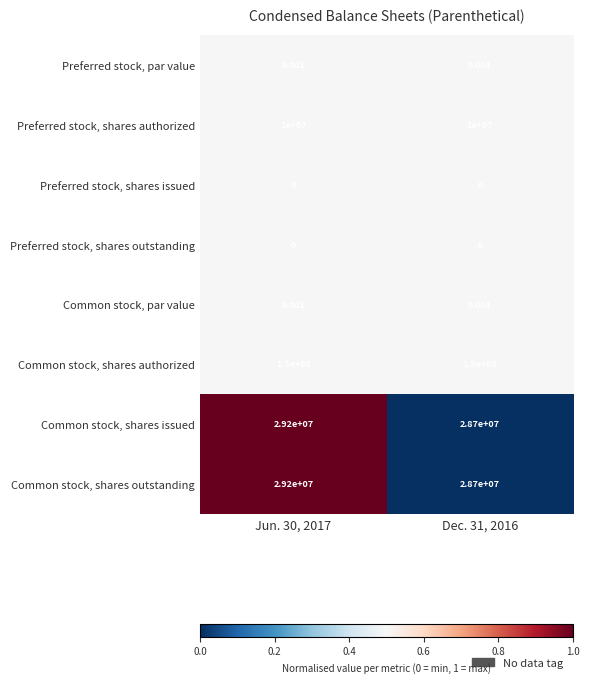

Is the value of Preferred stock, par value at Dec. 31, 2016 greater than the value of Preferred stock, shares authorized at Jun. 30, 2017?

No